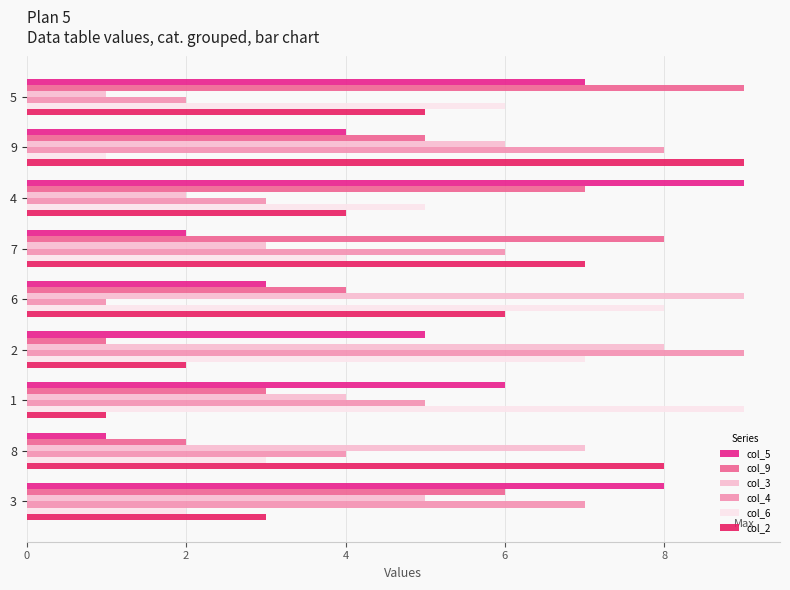

Where is col_9 nearest to the value 5?

9